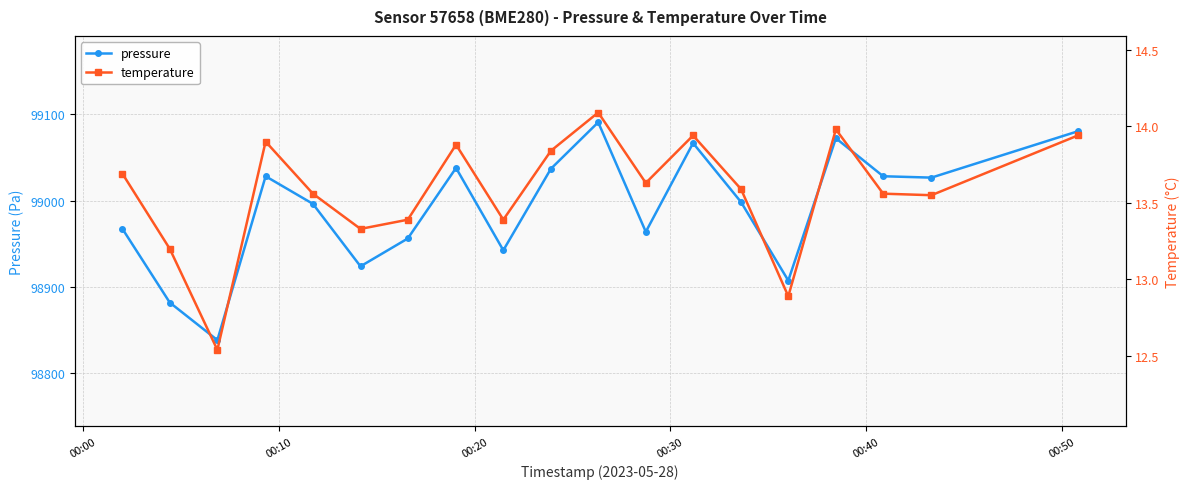

How many categories are shown in the chart?

19